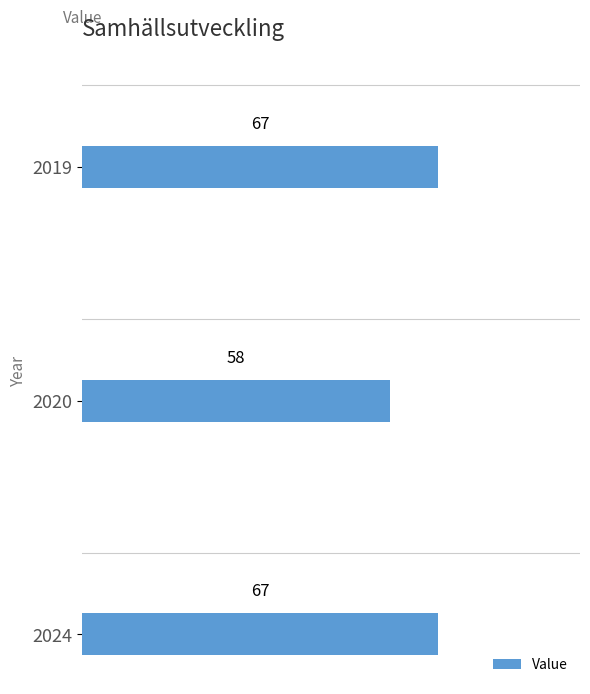

Is it true that the value at 2019 is 94?

False